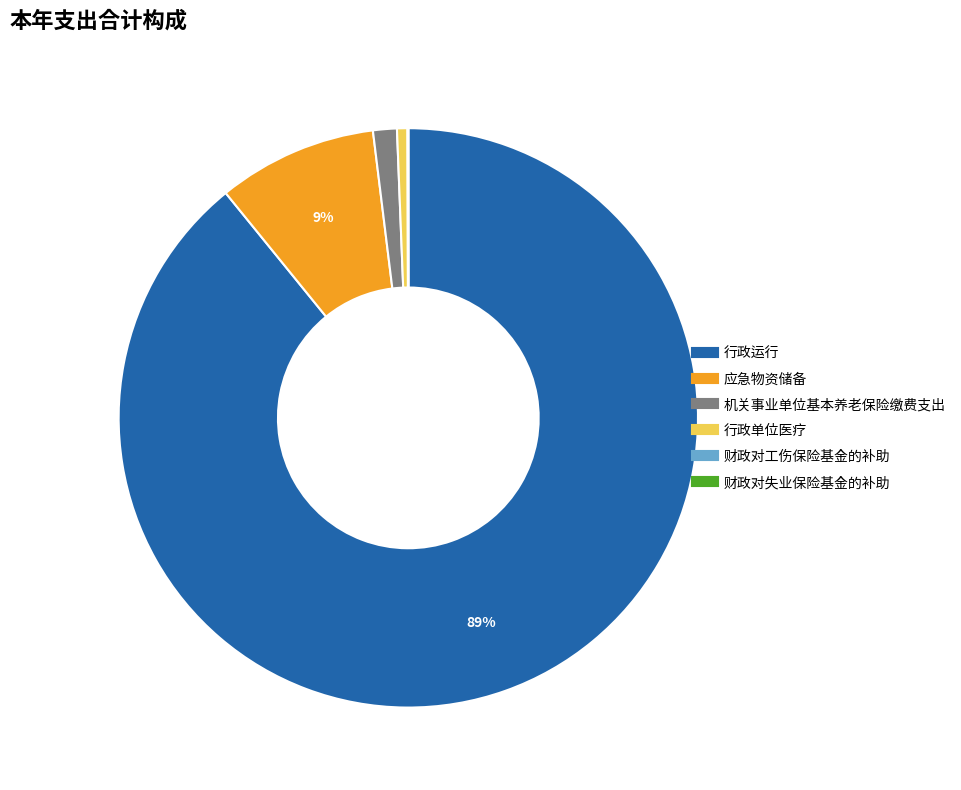

To the nearest percent, what percentage of the pie is 行政单位医疗?

1%